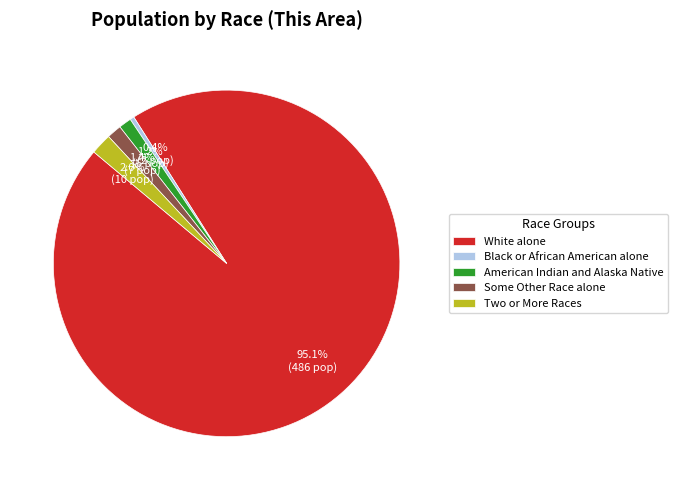

To the nearest percent, what is the difference between the Two or More Races and Black or African American alone slice percentages?

2%